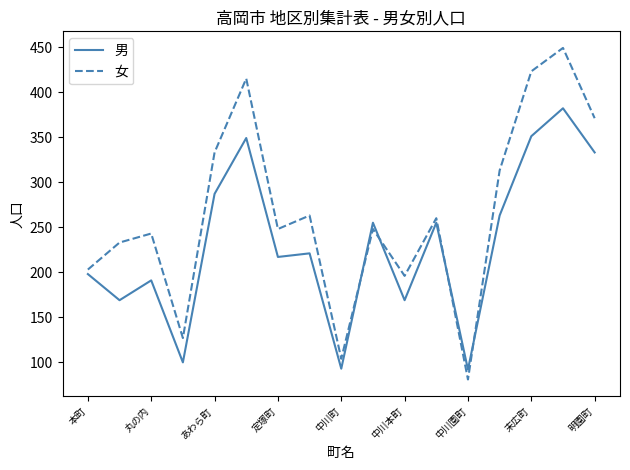

What is the greatest value displayed?

449